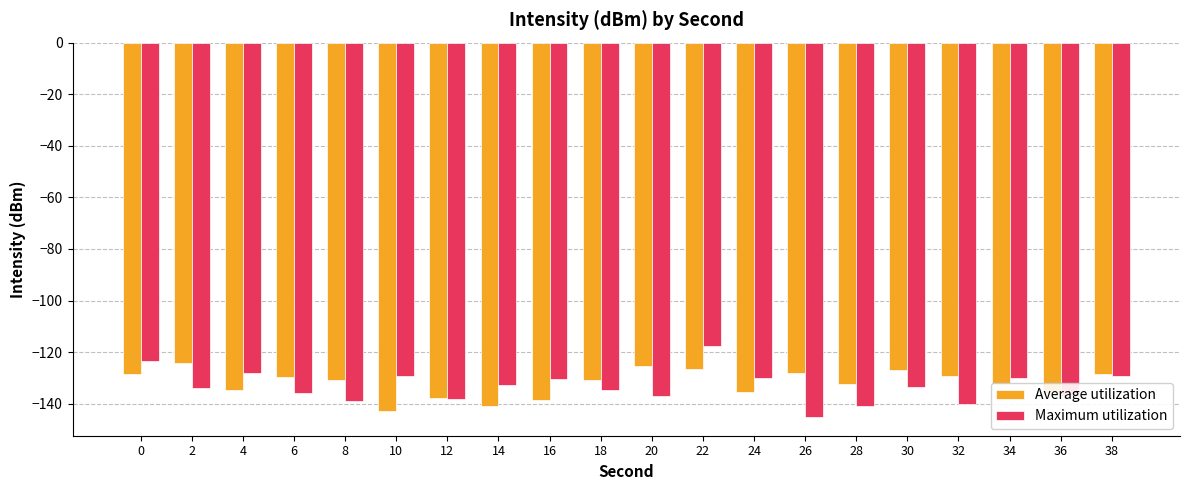

What are all the series names shown in the legend?

Average utilization, Maximum utilization